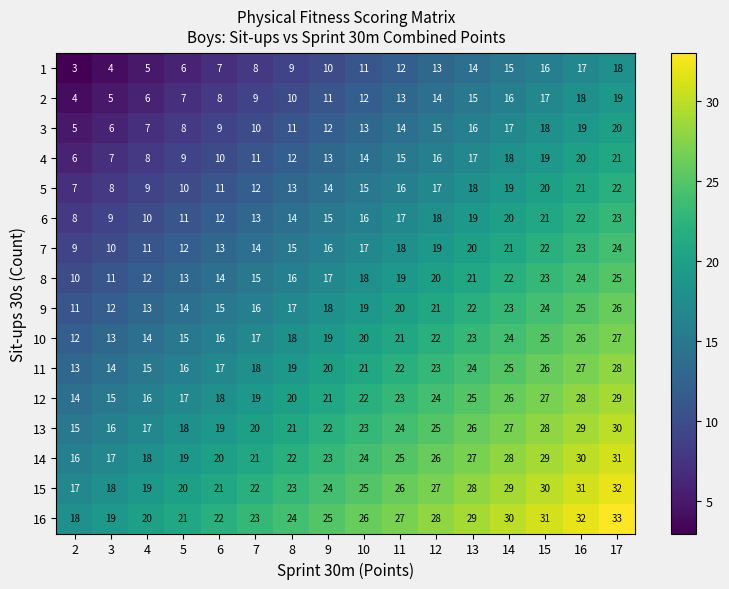

Is it true that 13 equals 29 at 16?

True